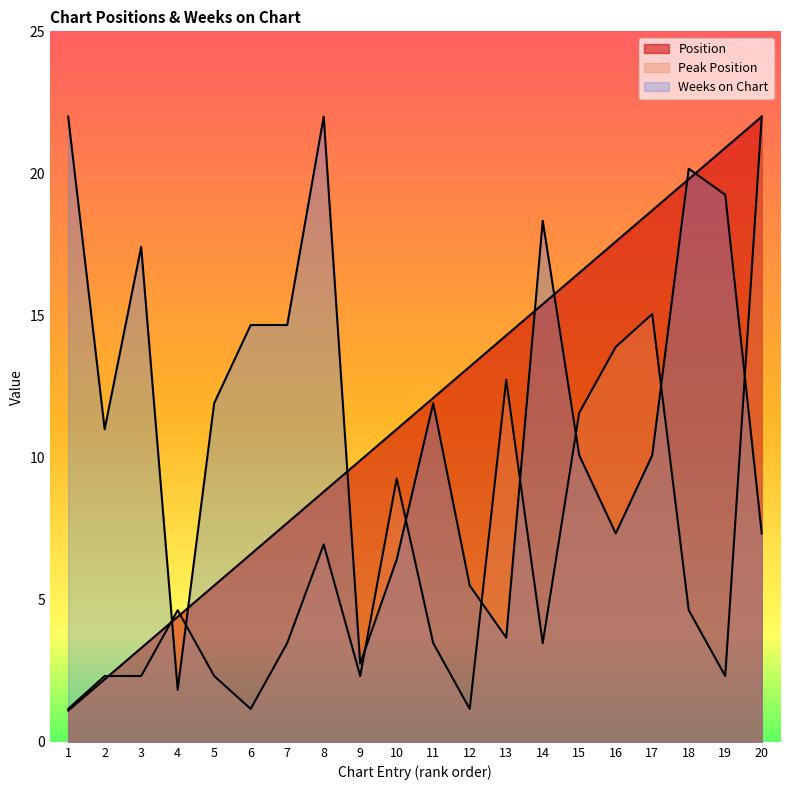

How many lines are shown in the chart?

3